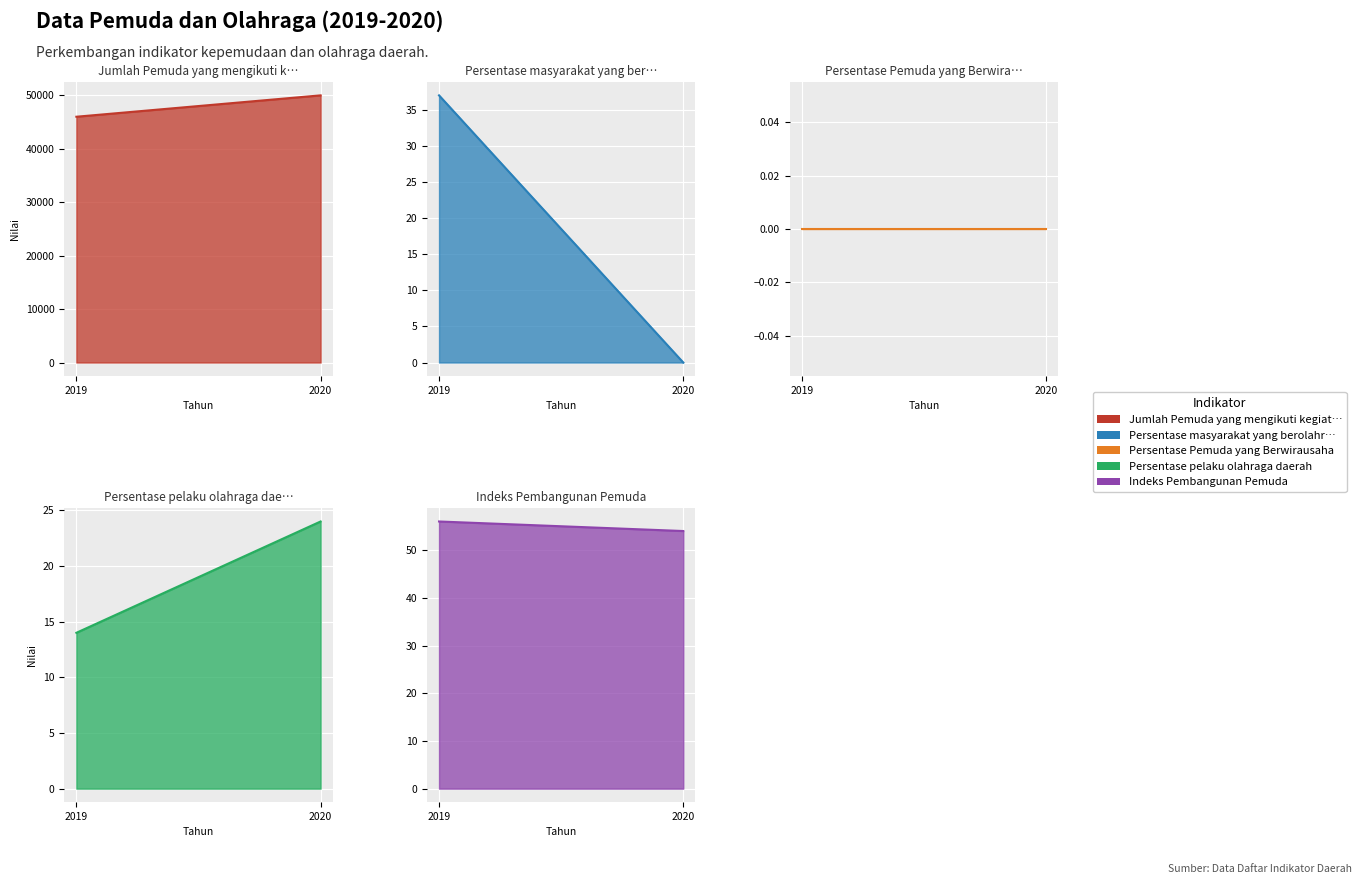

Reading left to right, transcribe all the data shown in this chart.

Jumlah Pemuda yang mengikuti kegiatan: 46000	50000
Persentase masyarakat yang berolahraga: 37	0
Persentase Pemuda yang Berwirausaha: 0	0
Persentase pelaku olahraga daerah: 14	24
Indeks Pembangunan Pemuda: 56	54